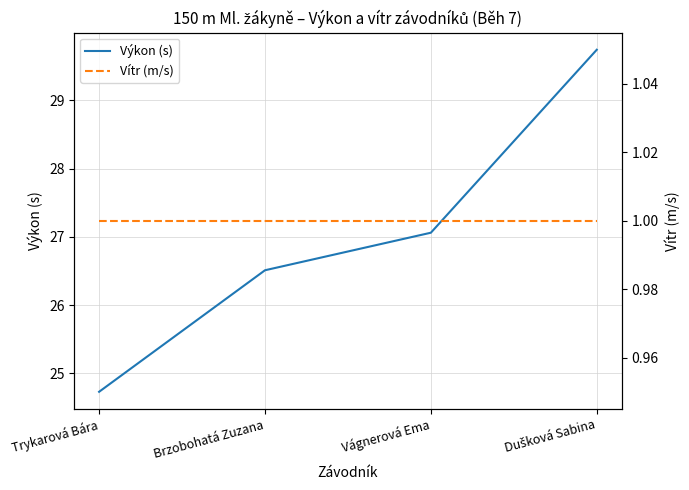

Is it true that Výkon (s) equals 48.0 at Vágnerová Ema?

False